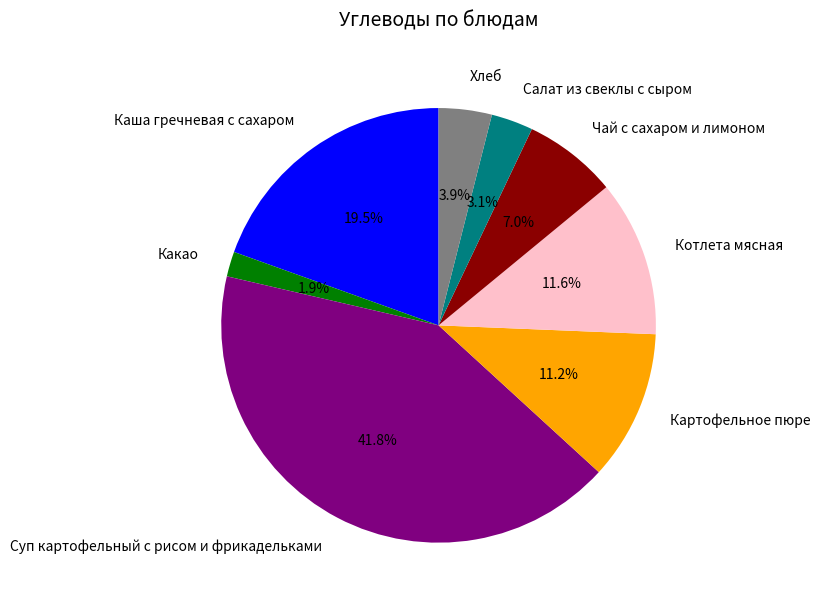

To the nearest percent, what is the difference between the Чай с сахаром и лимоном and Хлеб slice percentages?

3%